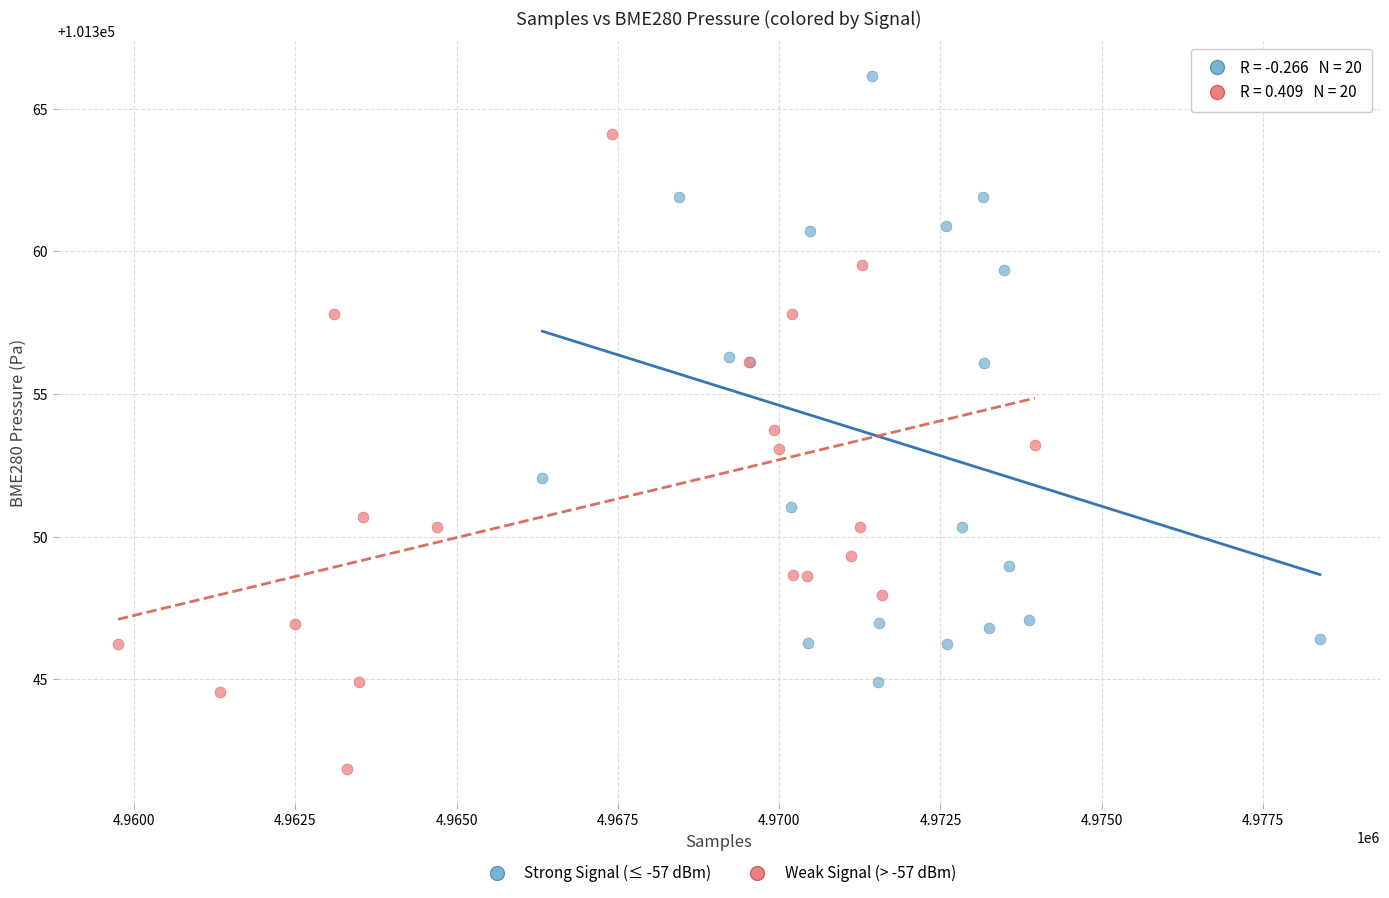

What are all the series names shown in the legend?

Strong Signal (≤ -57 dBm), Weak Signal (> -57 dBm)